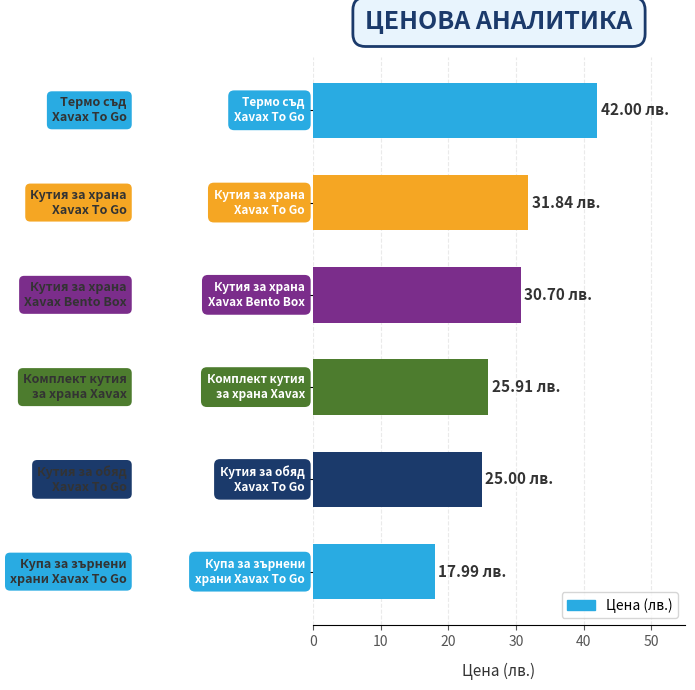

How many data points does each series have?

6